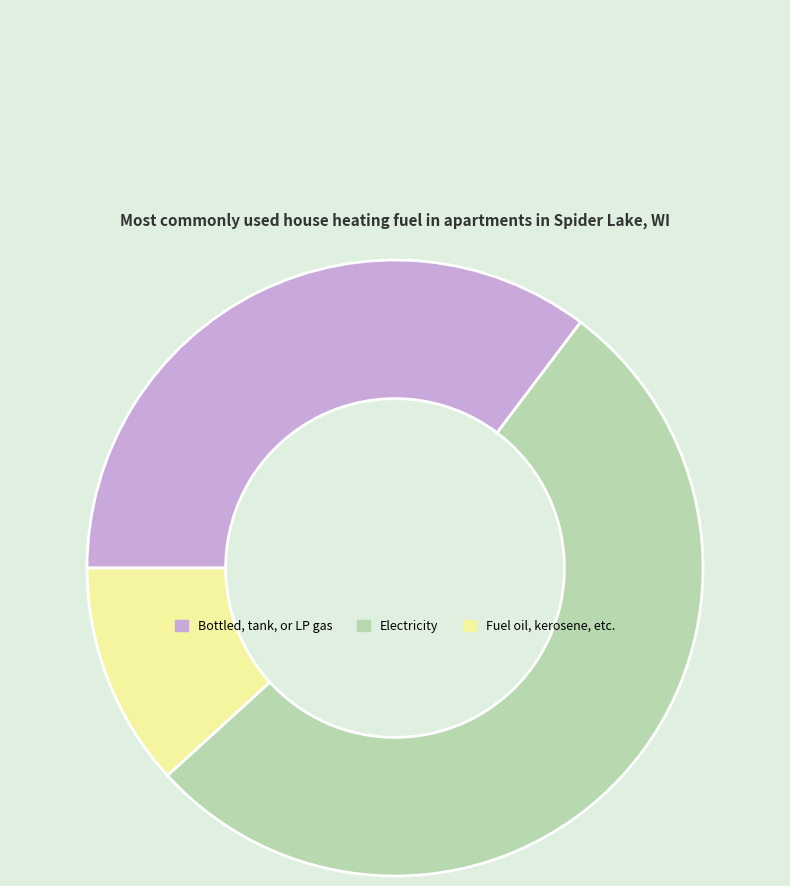

Which has a higher value, Fuel oil, kerosene, etc. or Electricity?

Electricity